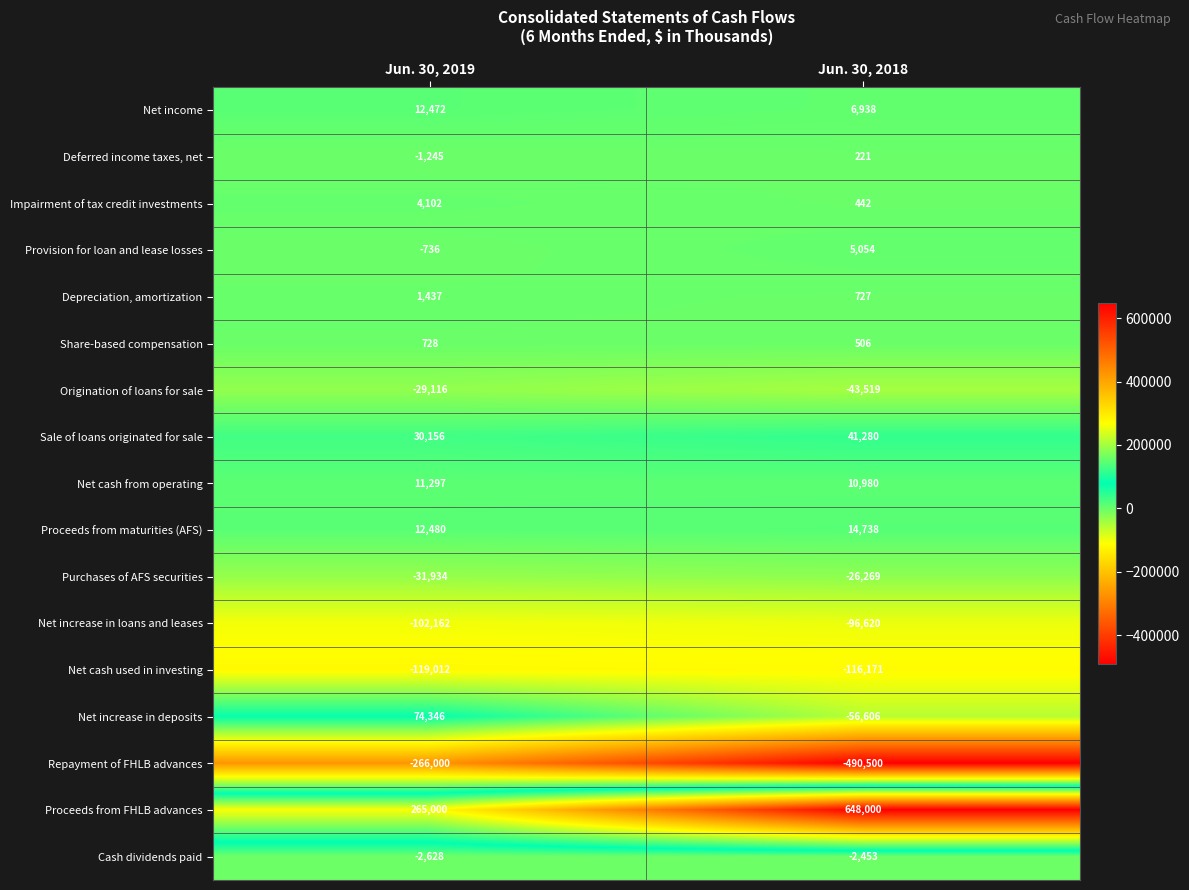

What is the lowest value of the Depreciation, amortization series?

727